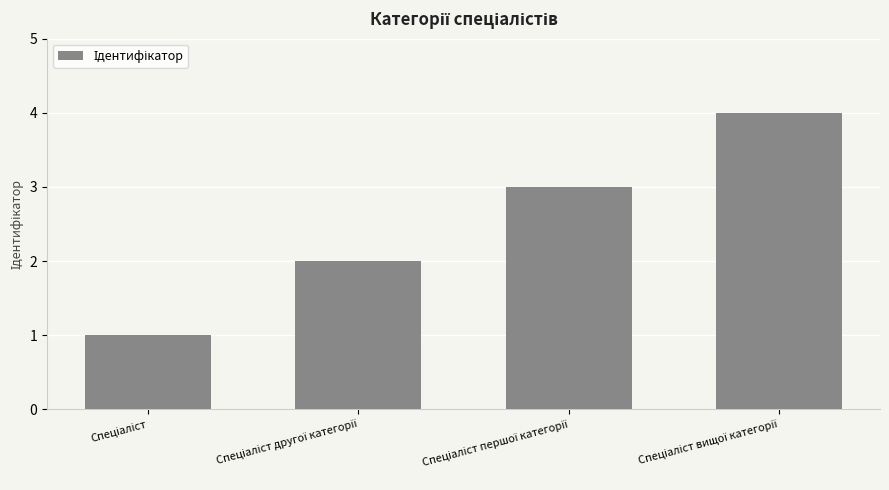

What is the difference between the maximum and minimum values?

3